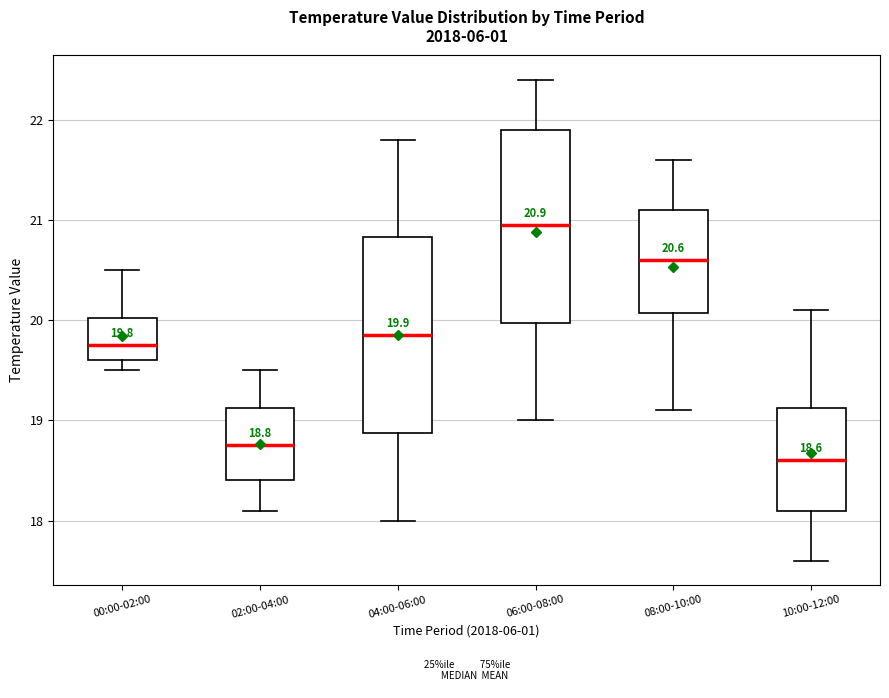

Which box has the lowest median line?

10:00-12:00